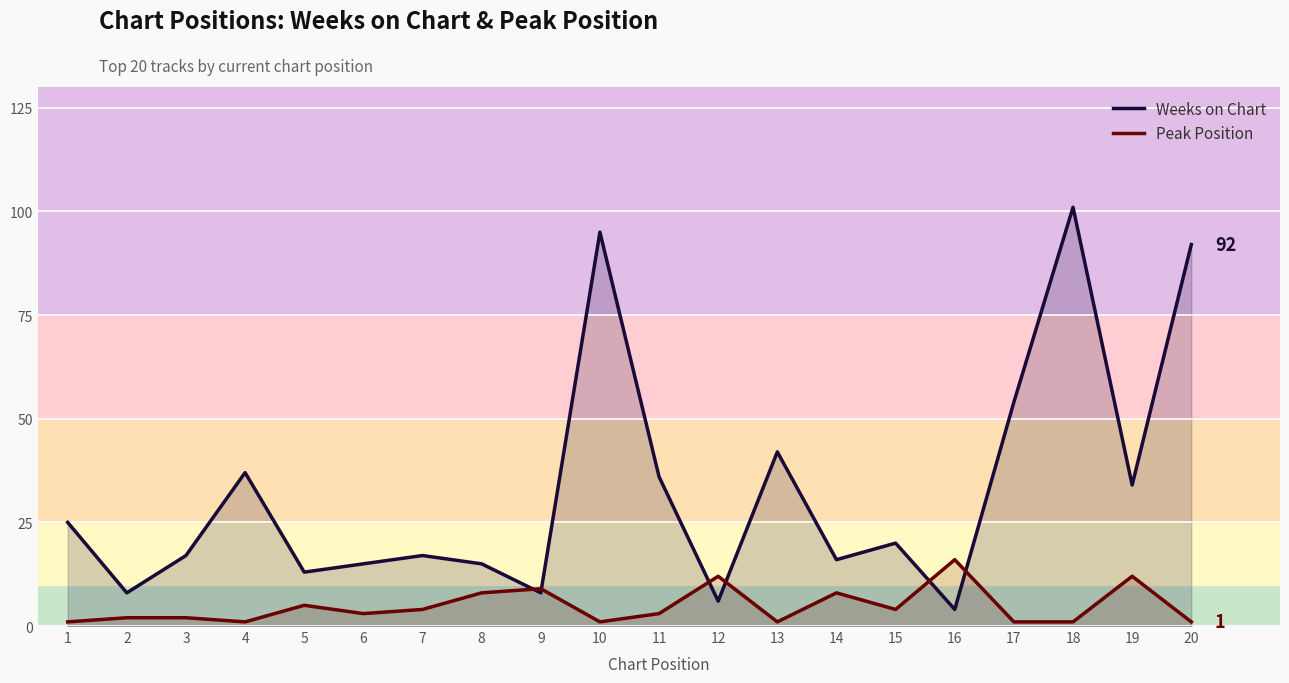

Is it true that Peak Position equals 2 at 2?

True